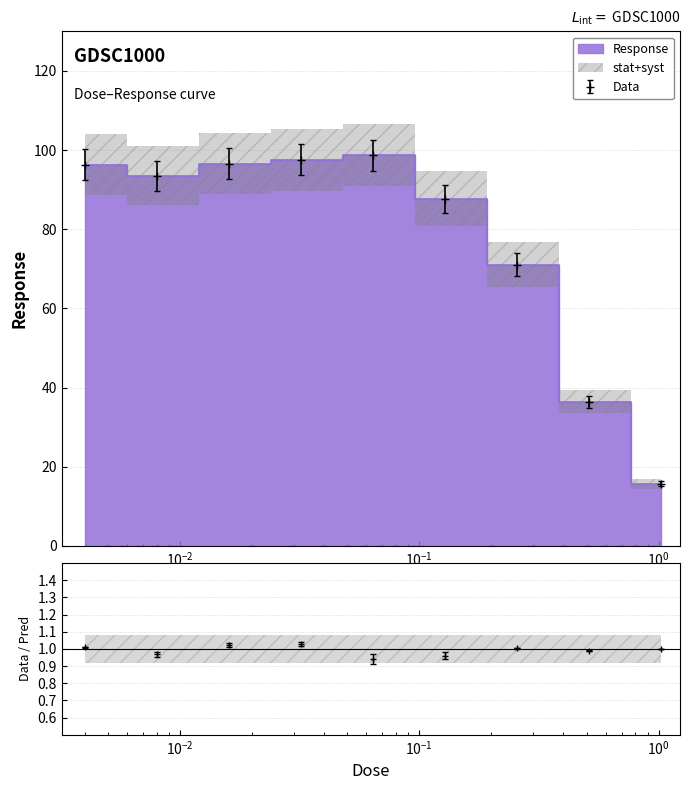

What position from the right is 0.128?

4